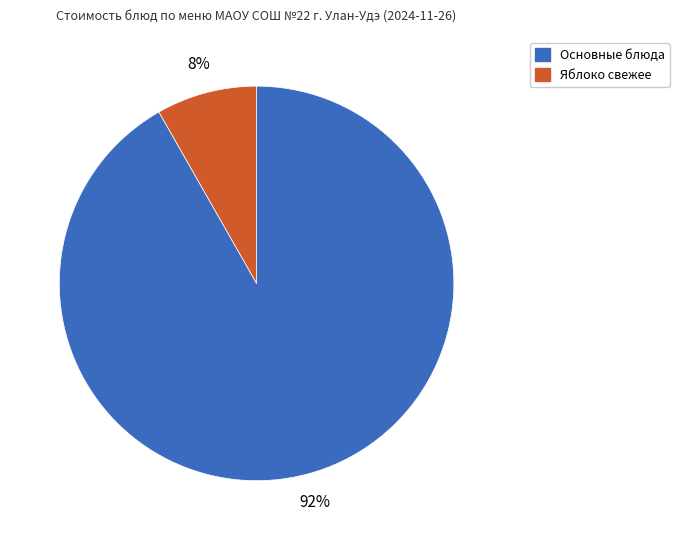

What is the smallest slice in the pie chart?

Яблоко свежее